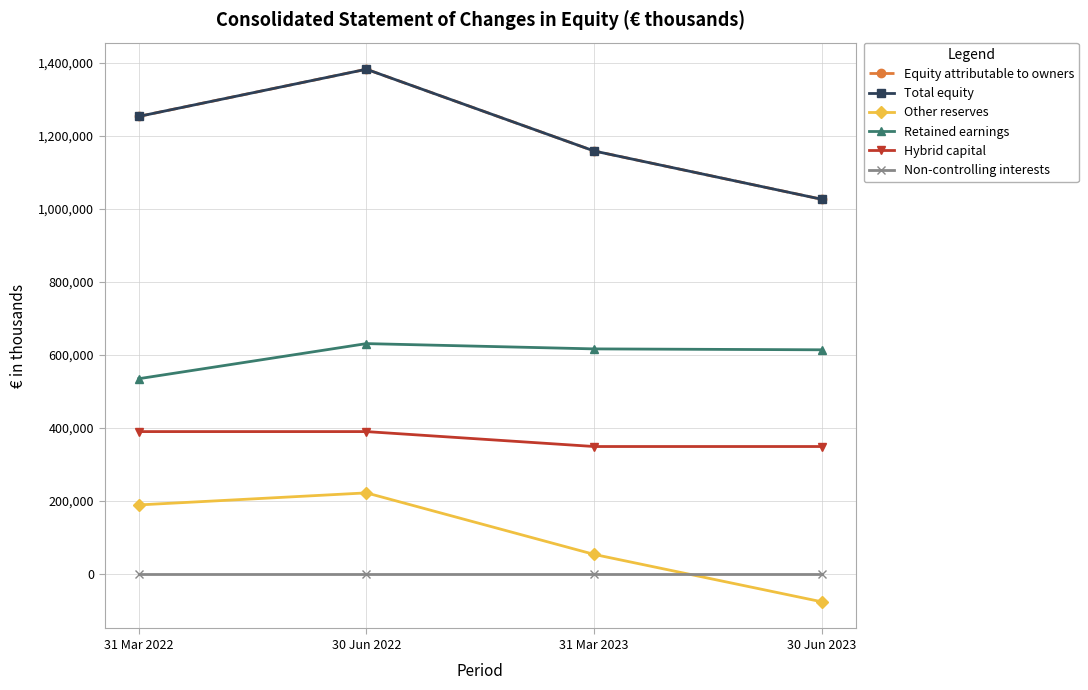

Which series changed the most between 31 Mar 2022 and 30 Jun 2022?

Equity attributable to owners